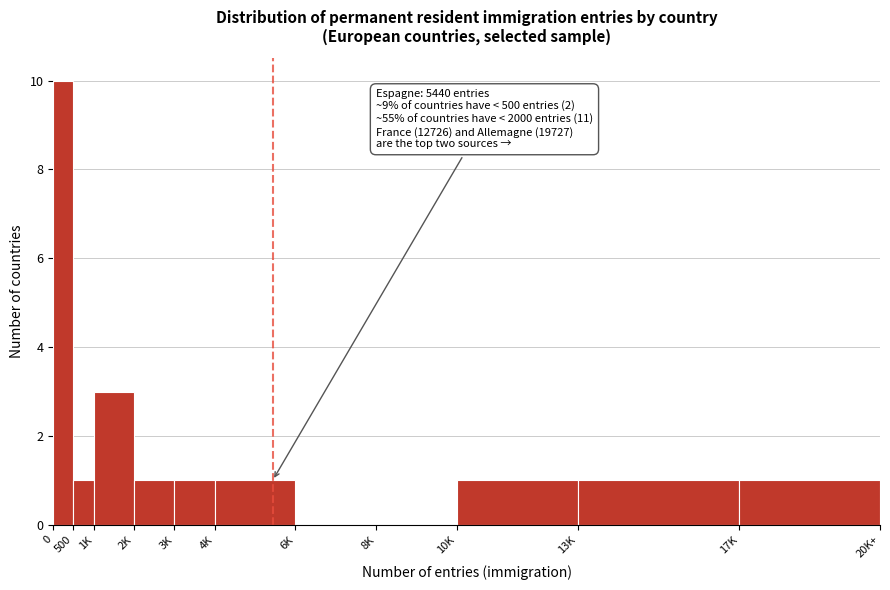

Reading left to right, extract all data points from this chart.

0=10	500=1	1K=3	2K=1	3K=1	4K=1	6K=0	8K=0	10K=1	13K=1	17K=1